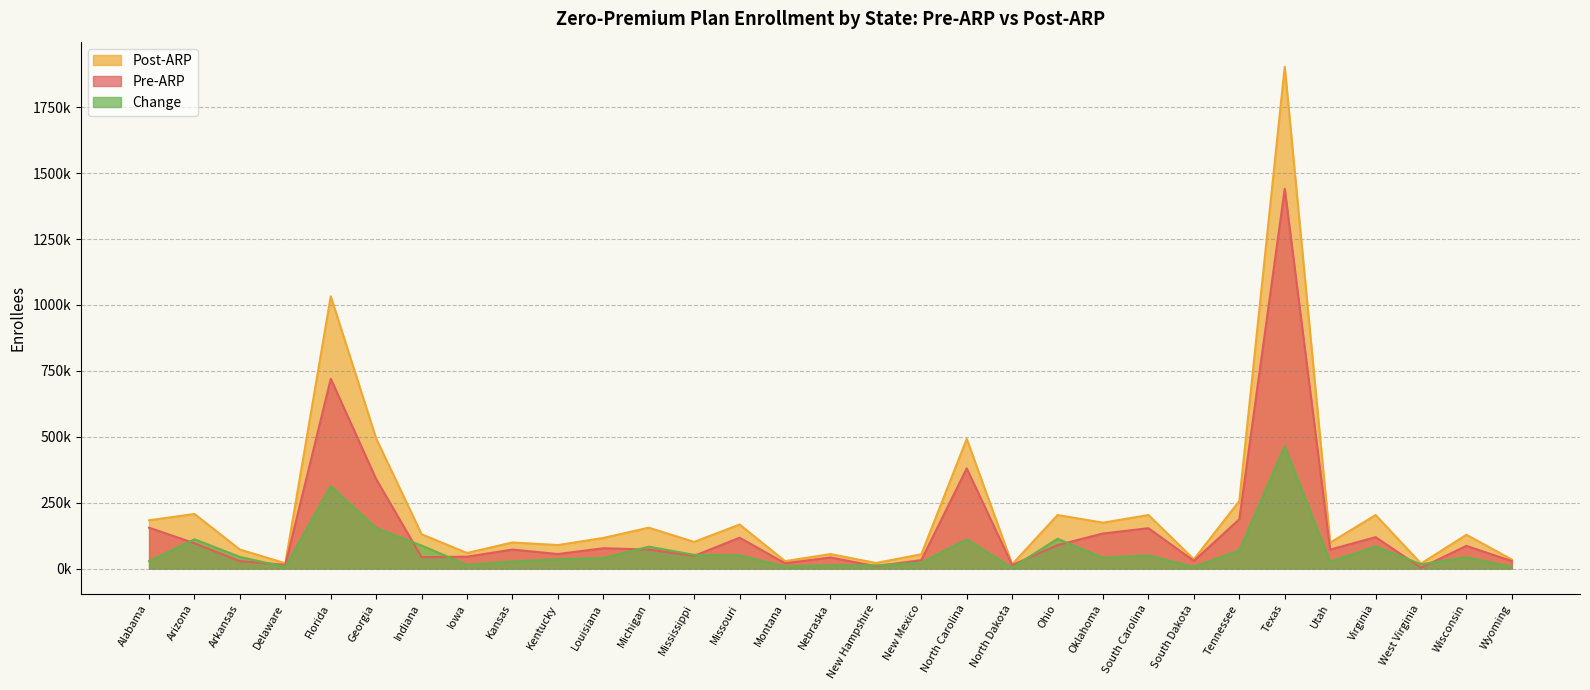

What is the sum of the Post-ARP values at Wyoming and Indiana?

164000